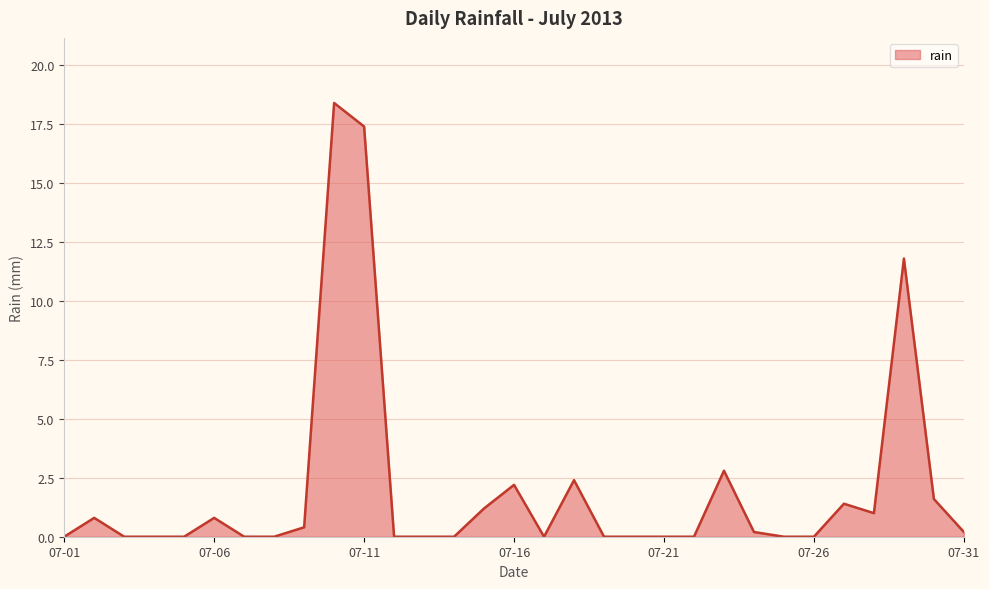

What is the maximum value shown in the chart?

18.4